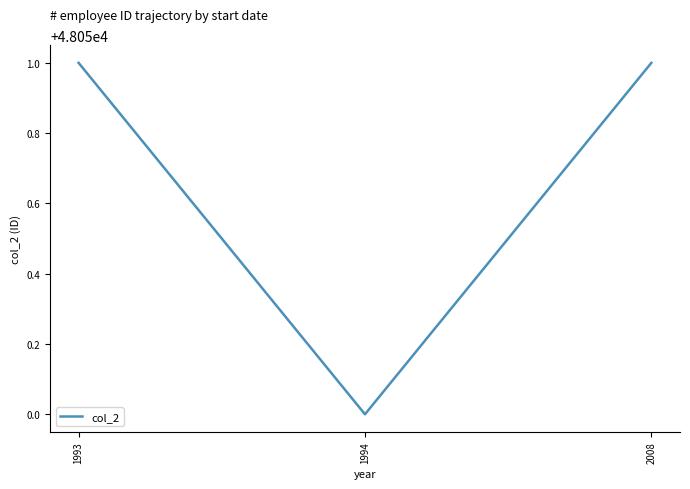

Approximately how many times larger is the value at 1994 compared to 2008?

1.0